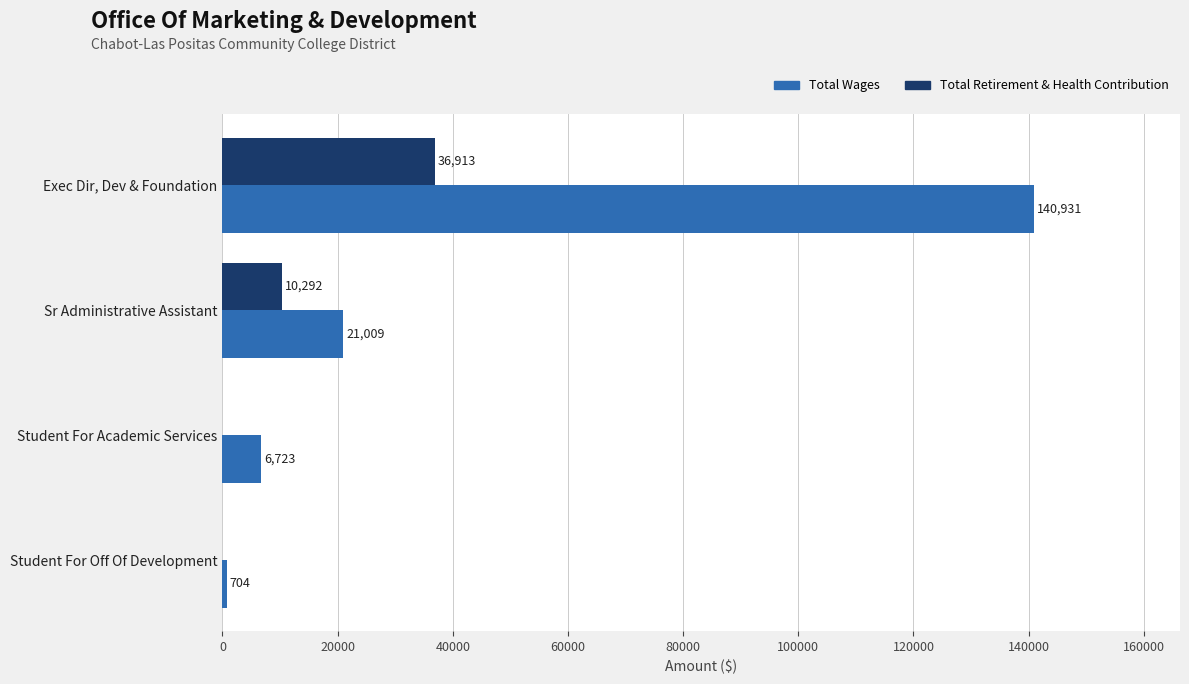

At which category is the sum across all series the highest?

Exec Dir, Dev & Foundation